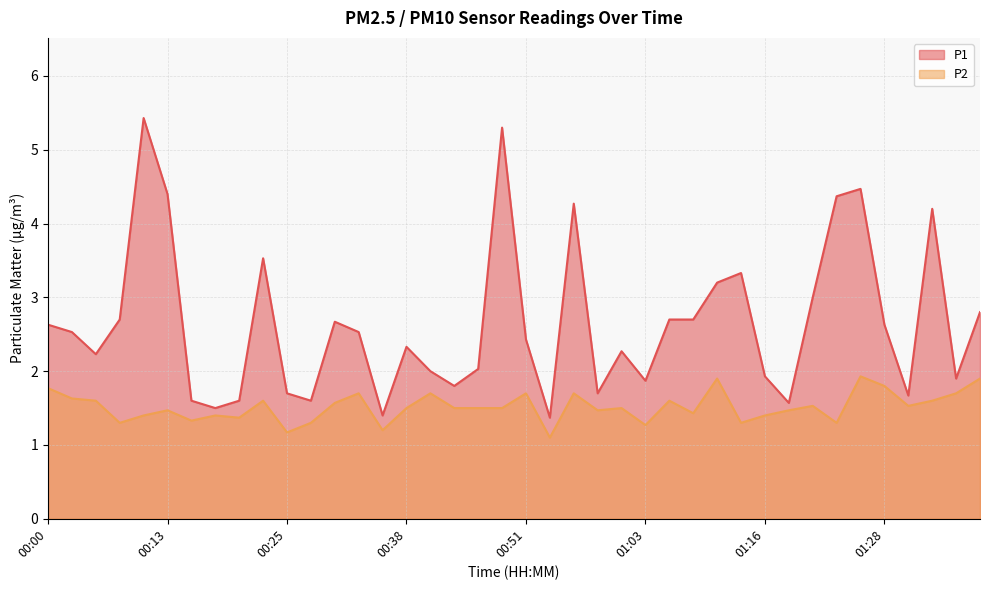

What is the highest value of the P1 series?

5.4